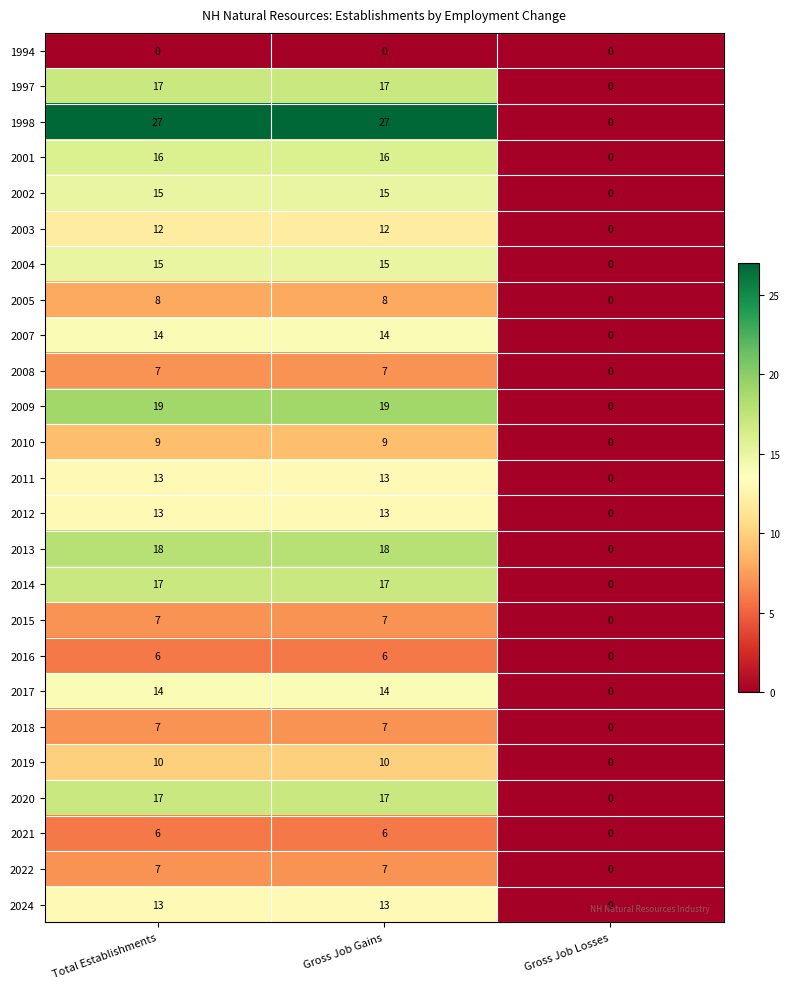

Count the number of categories in the chart.

3